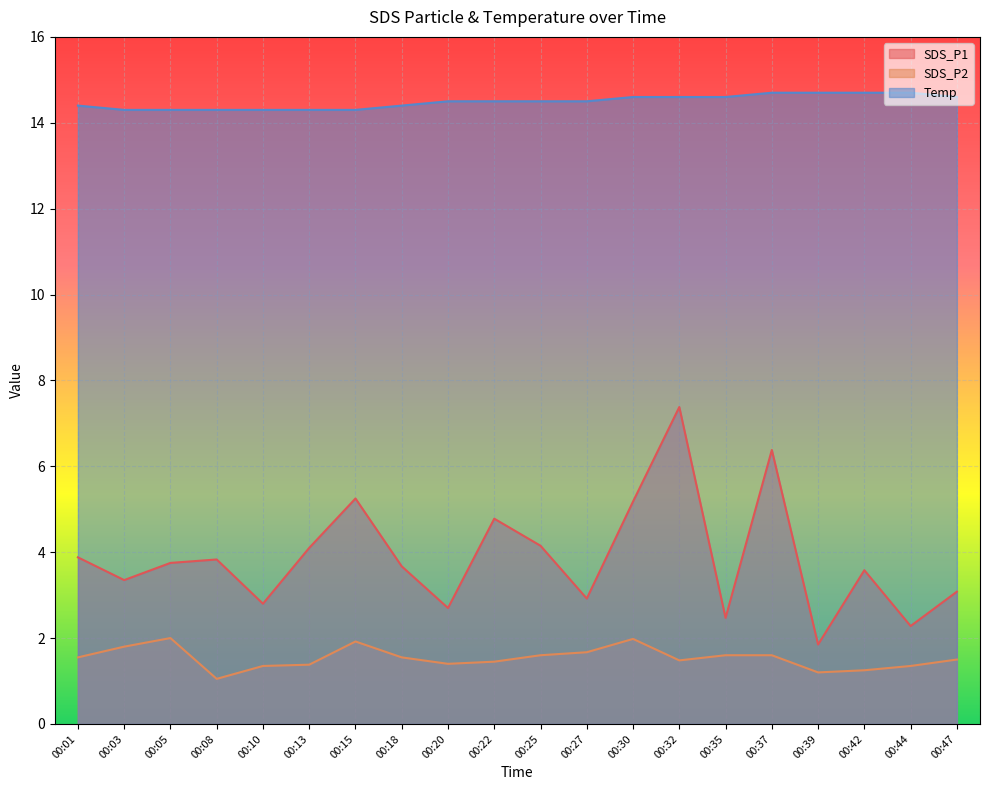

Rank the series by their average value, from lowest to highest.

SDS_P2, SDS_P1, Temp